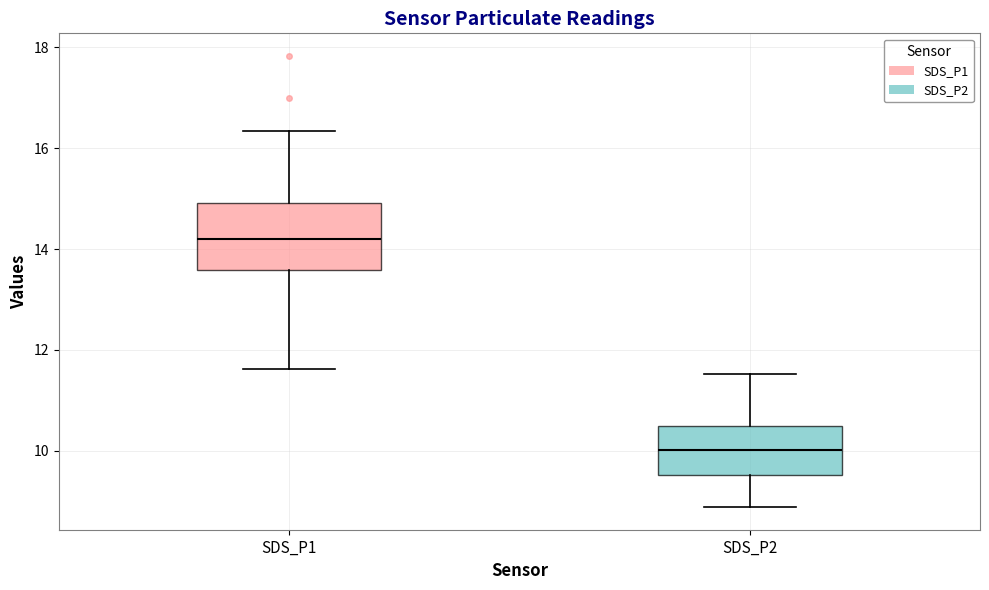

Where does the lower whisker of the box for SDS_P1 end on the y-axis? The values are not printed on the chart, so give them approximately, as read against the axis.

11.6